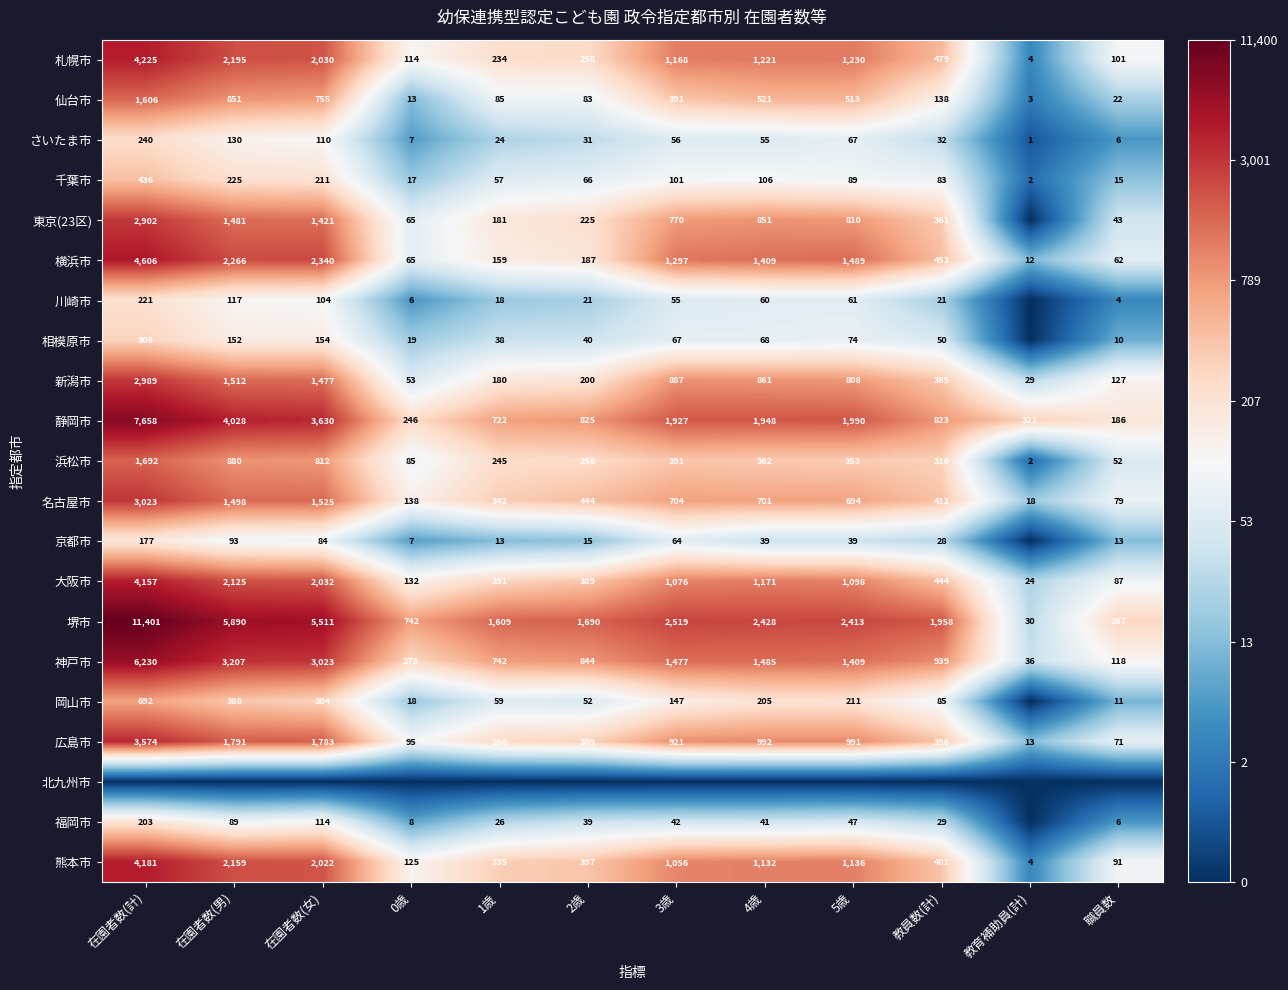

Where is 新潟市 nearest to the value 1509?

在園者数(男)